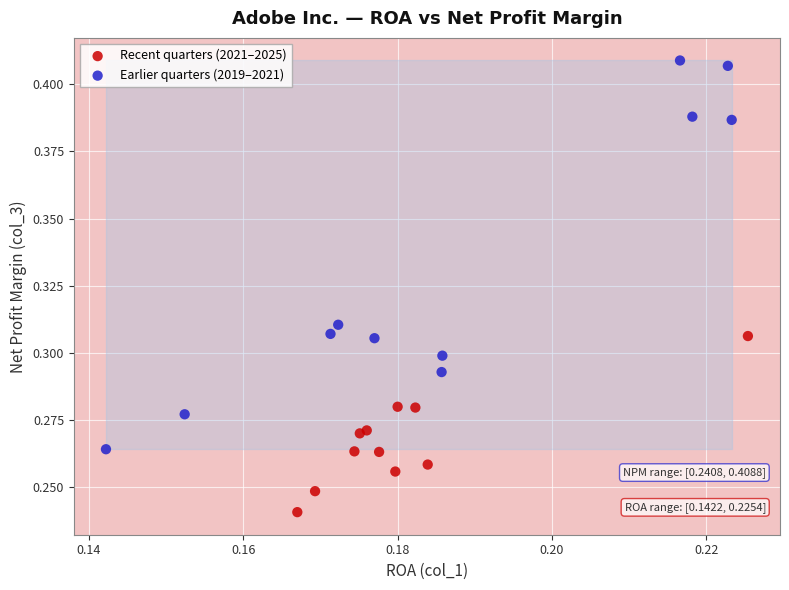

Which series reaches the minimum Y coordinate?

Recent quarters (2021–2025)